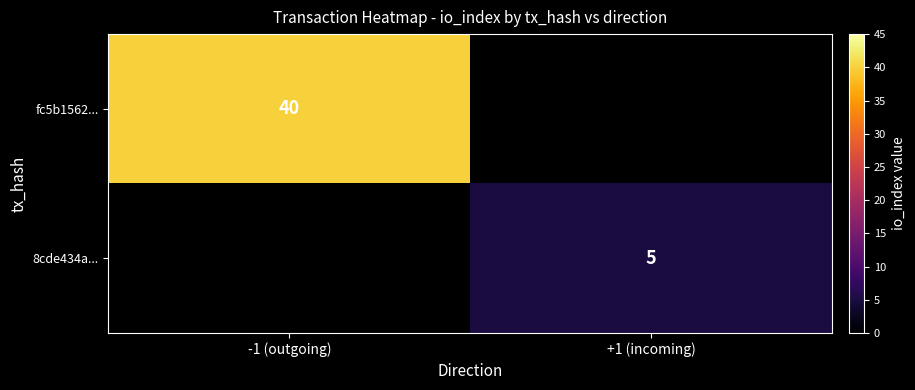

The 8cde434a... series shows 3 at +1 (incoming). True or false?

False